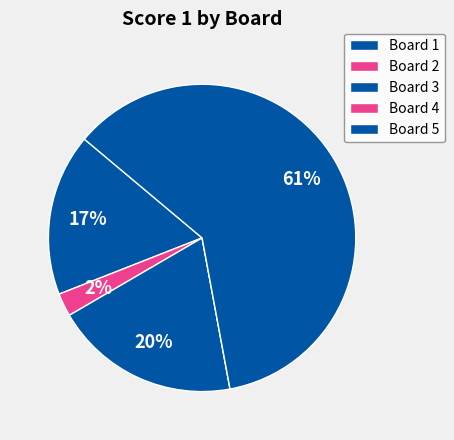

Rank the categories by value from highest to lowest.

Board 5, Board 3, Board 1, Board 2, Board 4